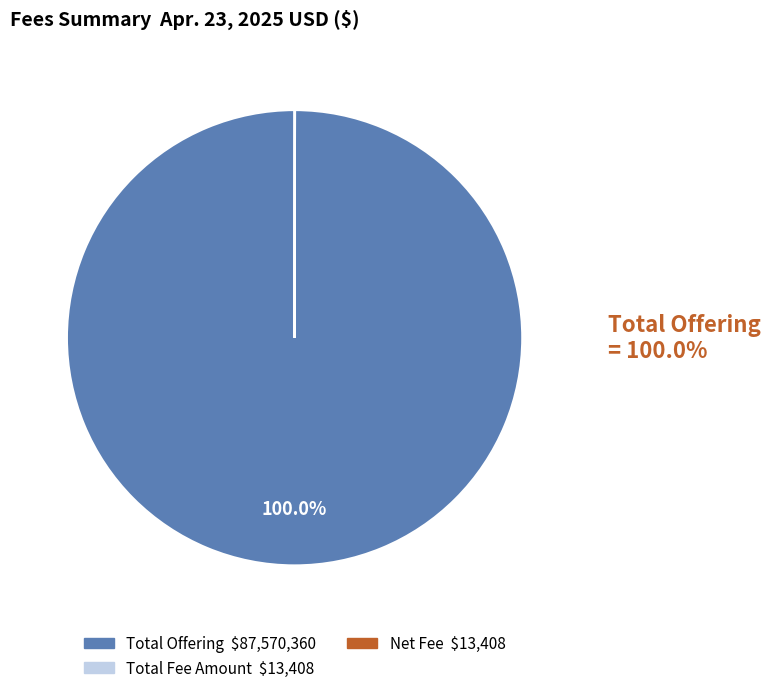

Is there a majority slice in this chart?

Yes